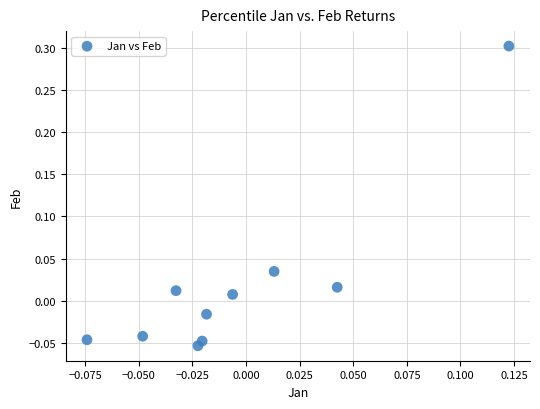

What is the range of Y values (max minus min)?

0.4